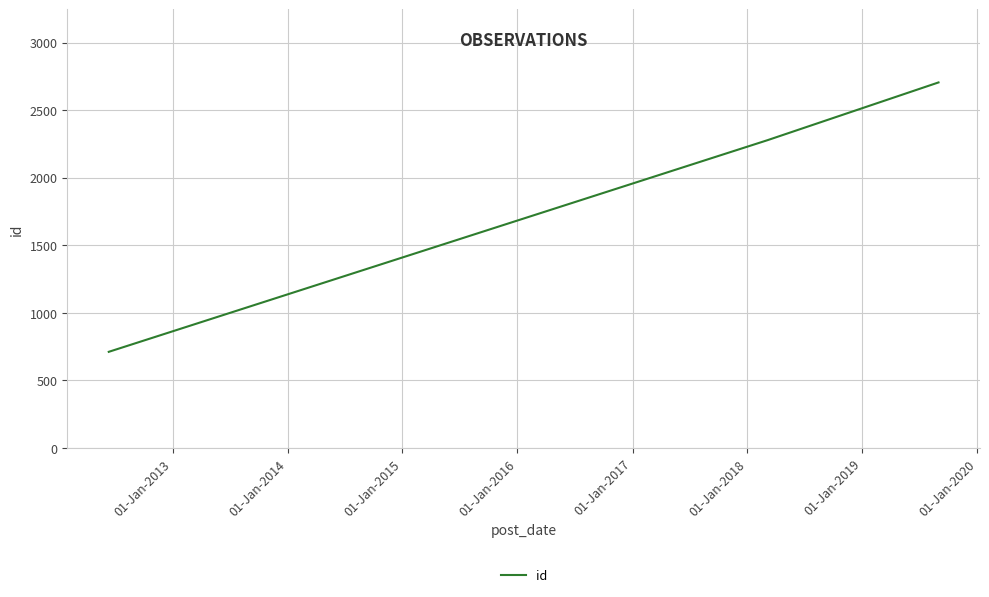

How many lines are shown in the chart?

1